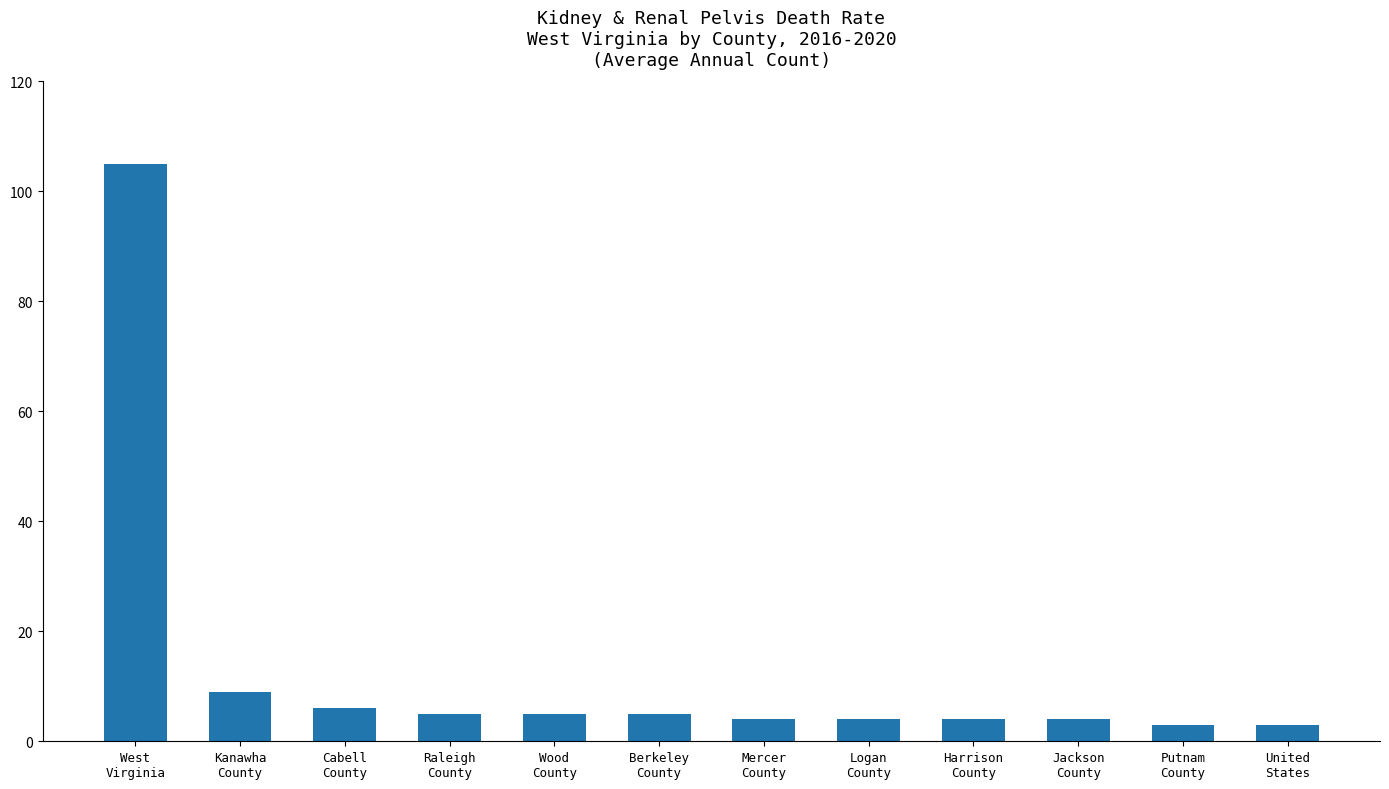

How many data points does each series have?

12